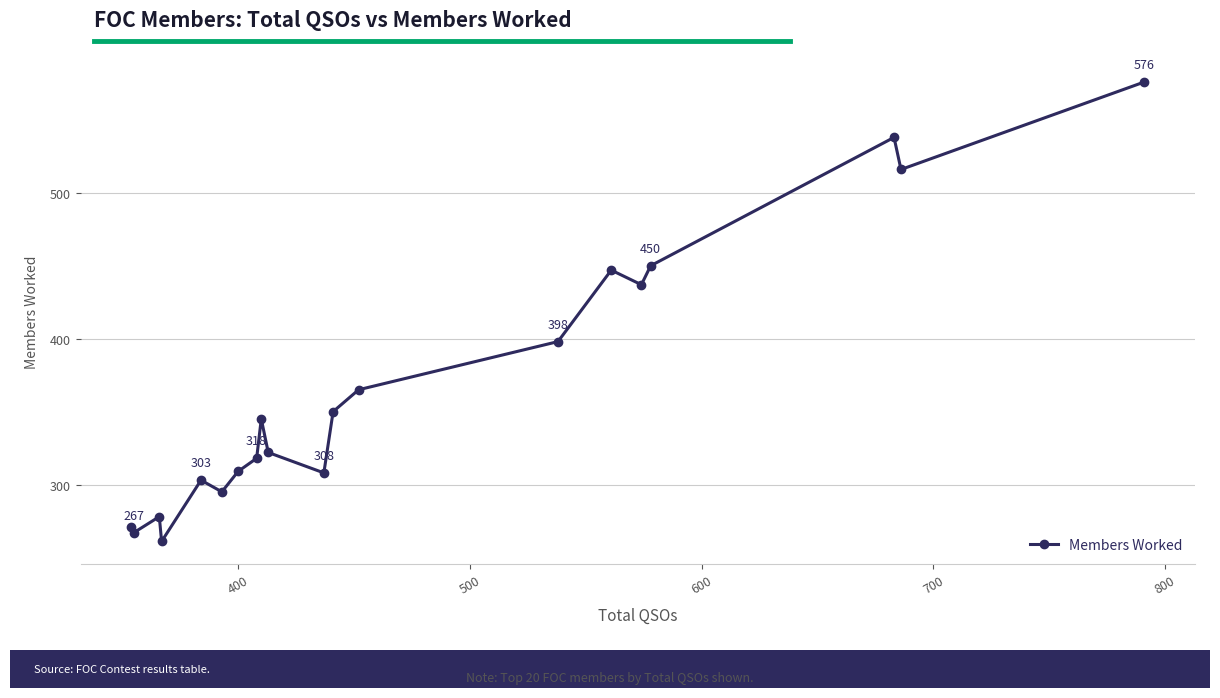

What is the difference between the second highest and minimum values?

277